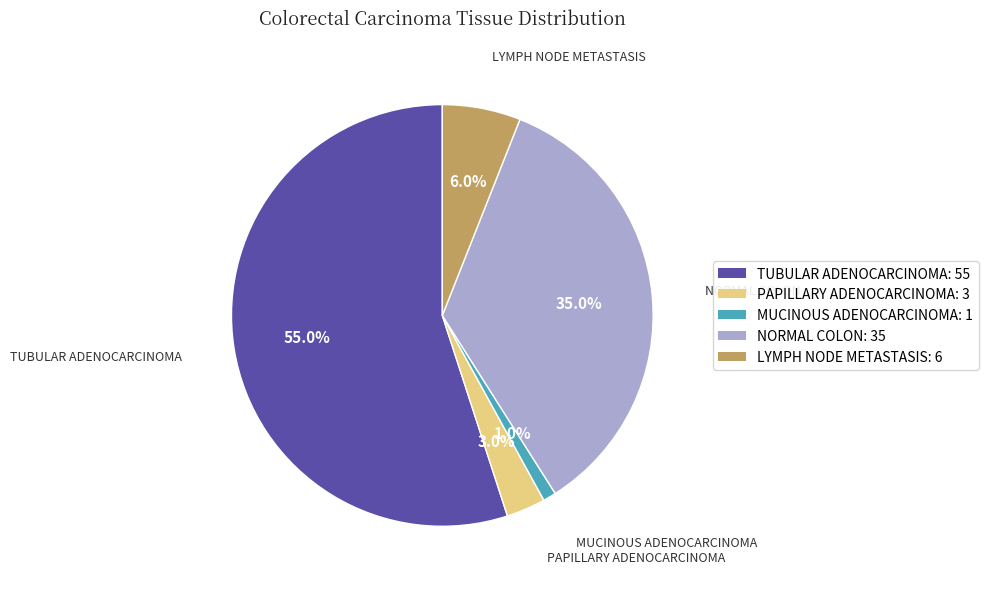

How many slices are in this pie chart?

5